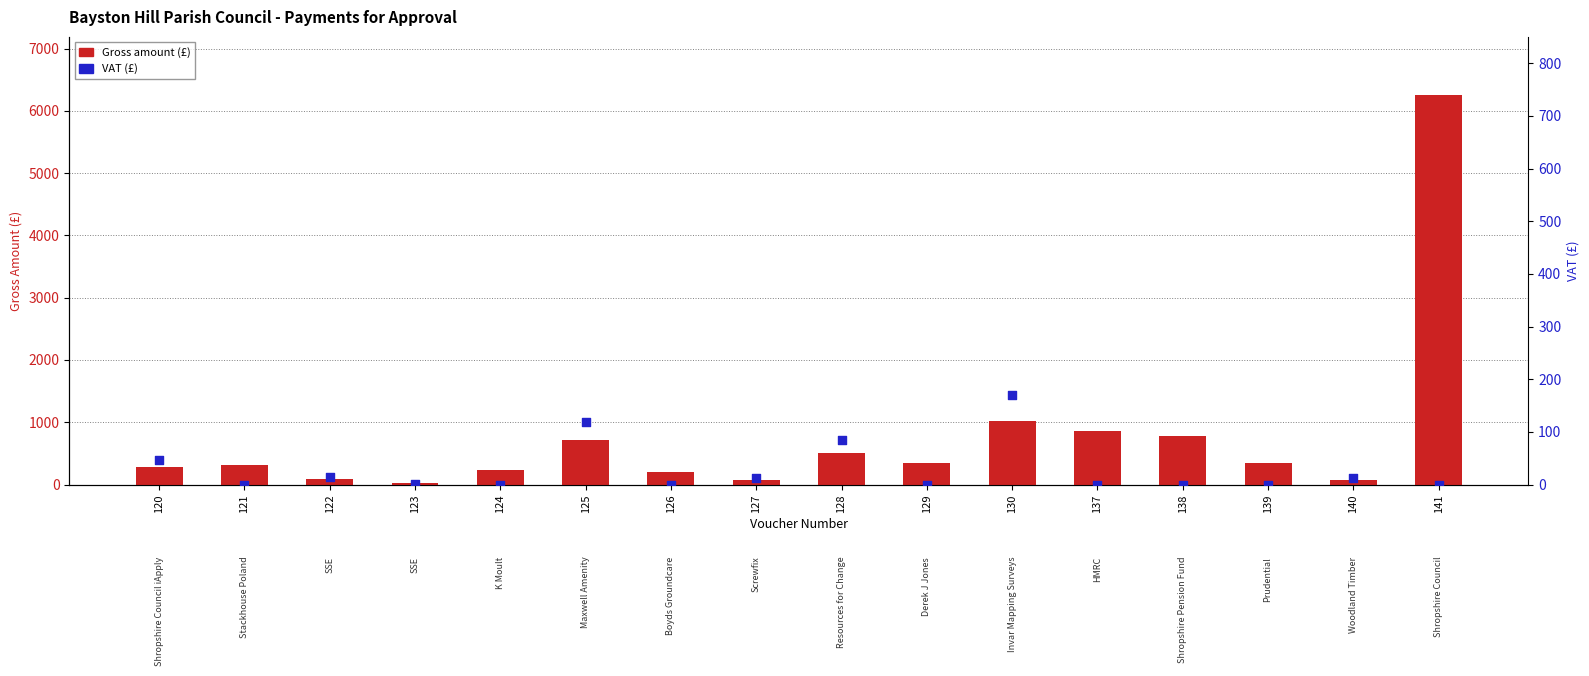

Which series has the widest spread of Y values?

Gross amount